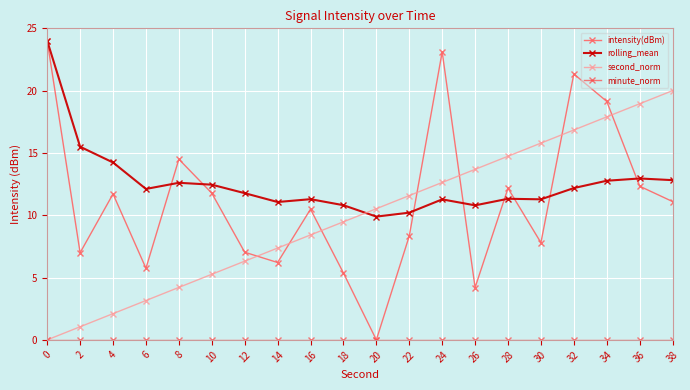

Which series has the largest total across all categories?

rolling_mean